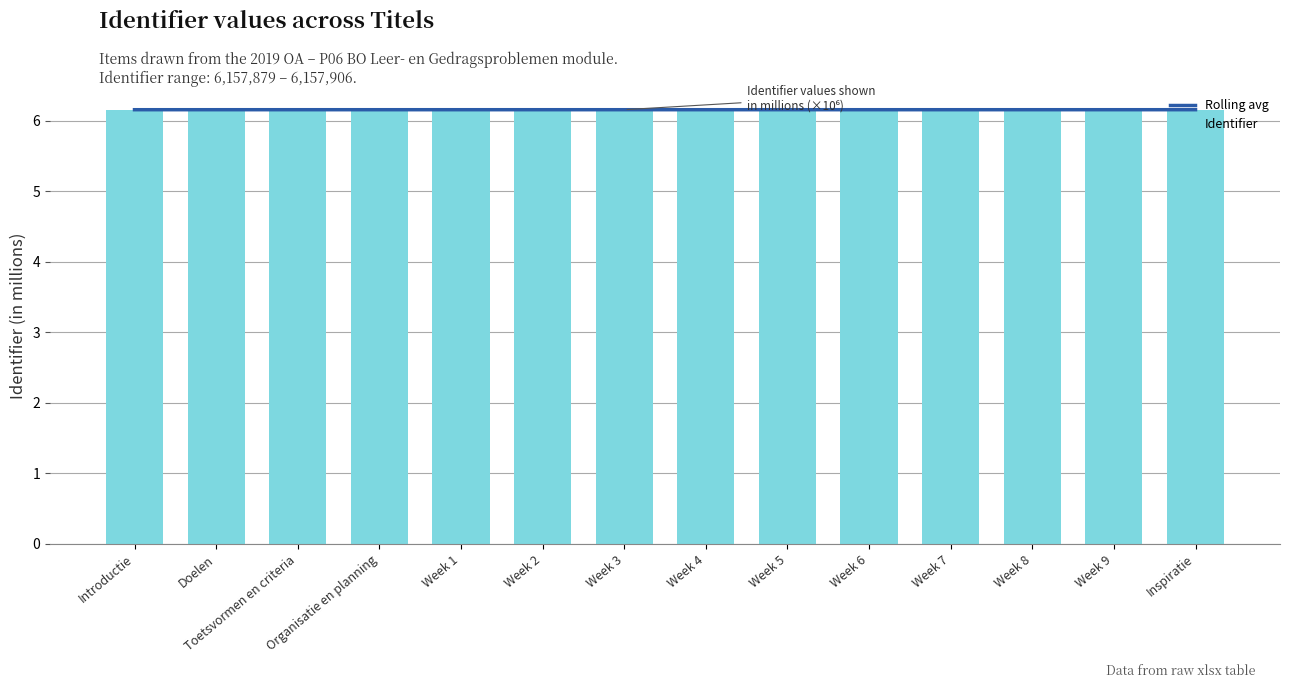

What are all the series names shown in the legend?

Rolling avg, Identifier